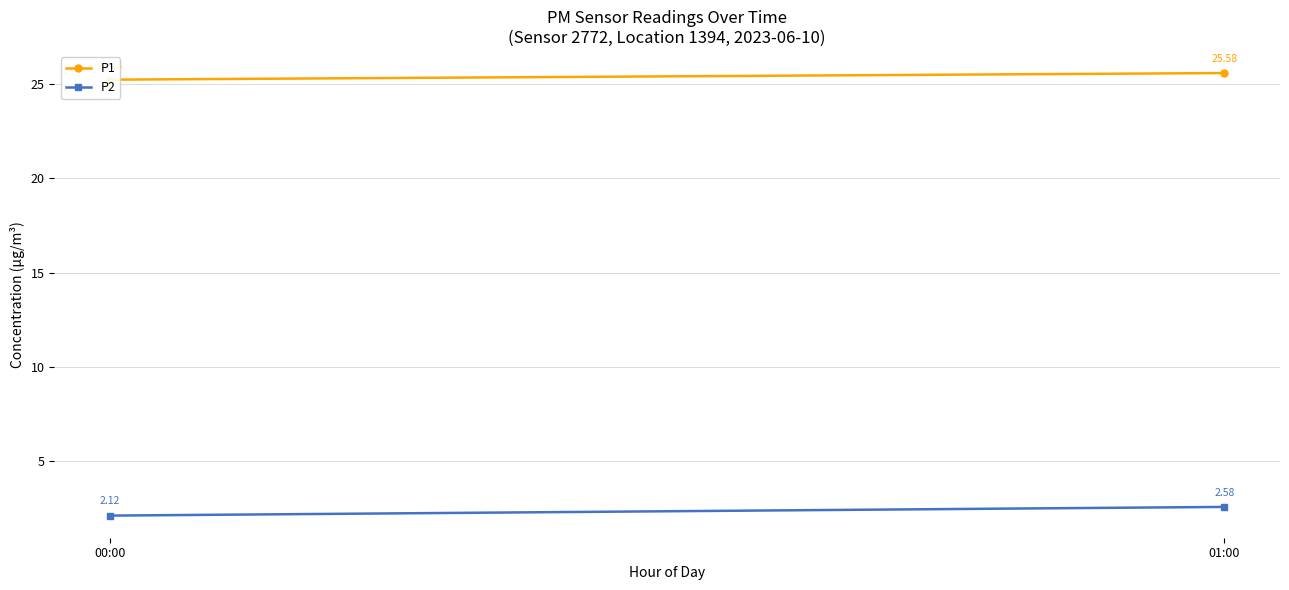

Reading right to left, extract all data points from this chart.

P1: 25.6	25.2
P2: 2.6	2.1